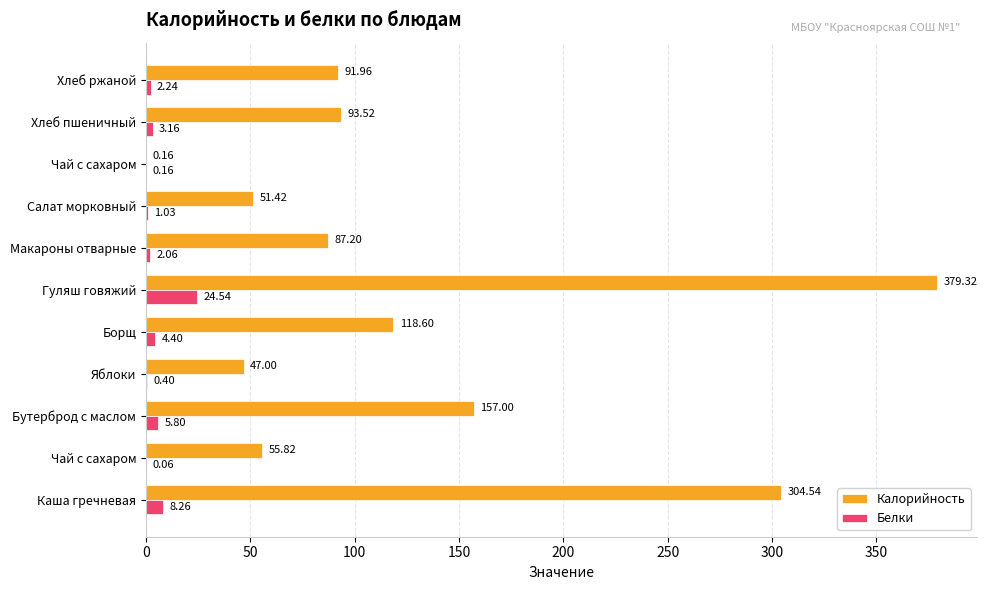

What are all the series names shown in the legend?

Калорийность, Белки